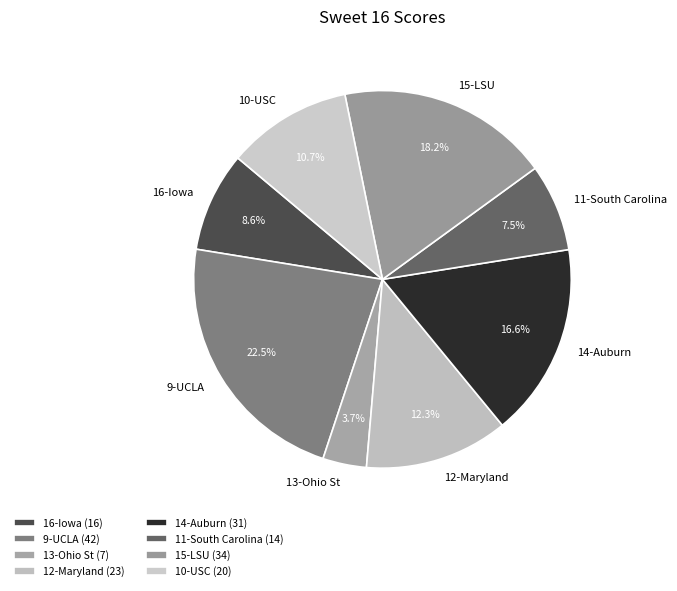

What percentage is the 15-LSU slice, to the nearest percent?

18%